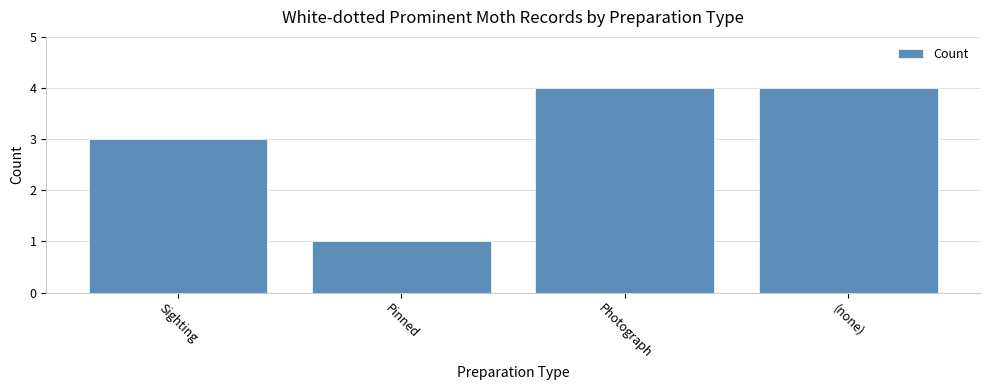

How many data points are less than 4?

2